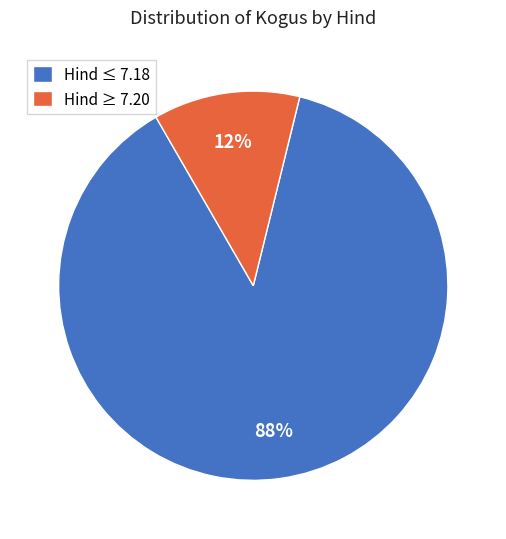

Rank the categories by value from lowest to highest.

Hind ≥ 7.20, Hind ≤ 7.18